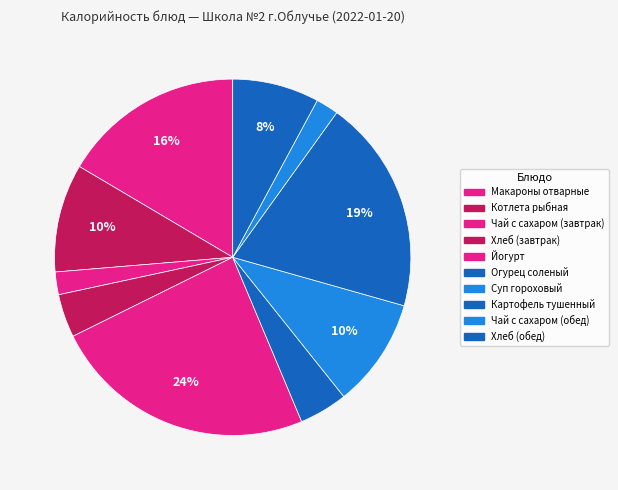

What is the ratio of the value at Чай с сахаром (завтрак) to the value at Йогурт?

0.1